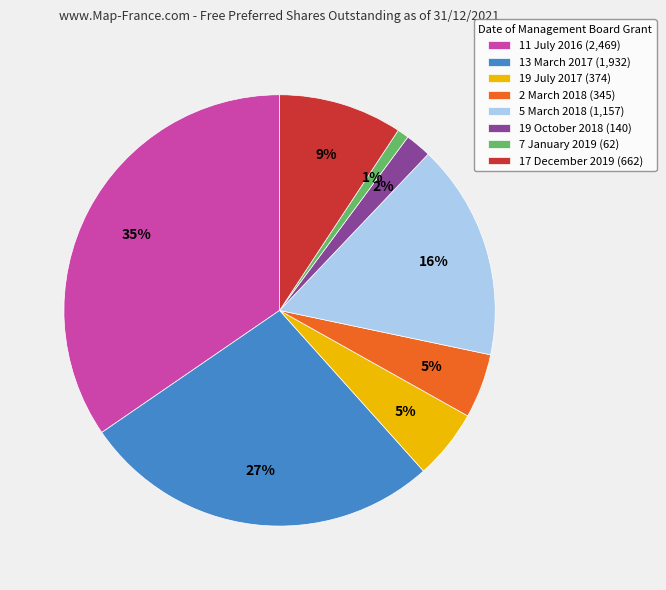

Does any single category account for the majority?

No